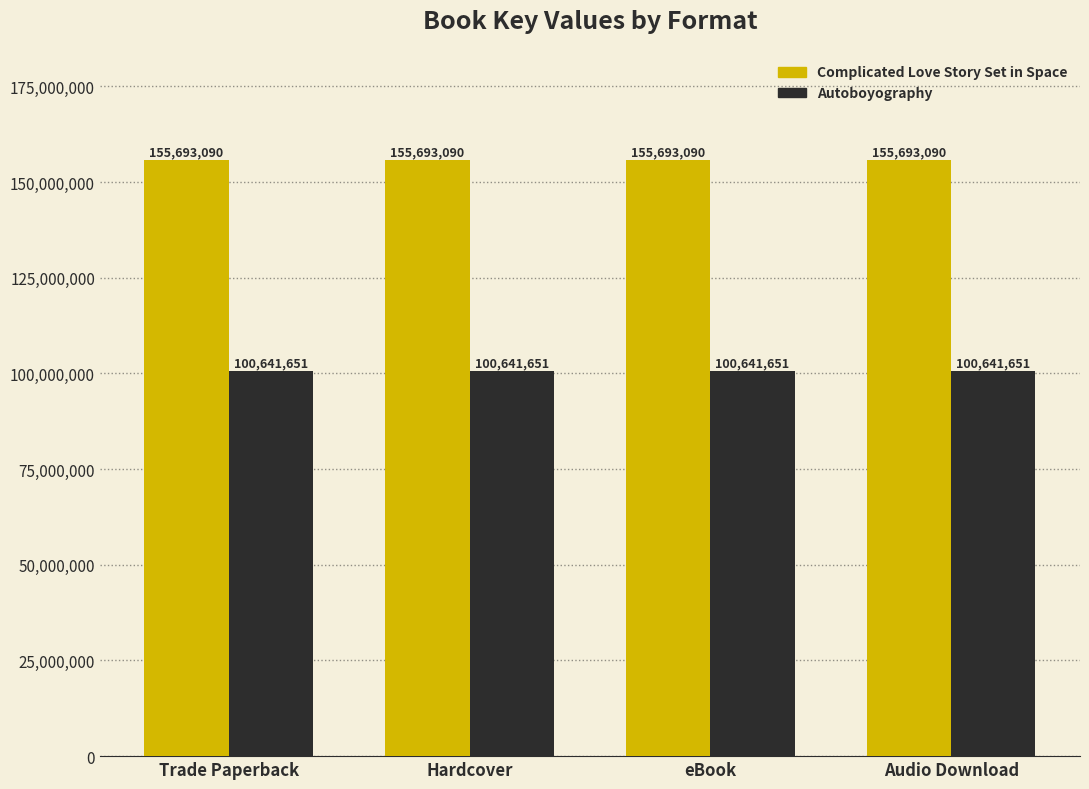

What is the spread (max minus min) of values at Audio Download?

55051439